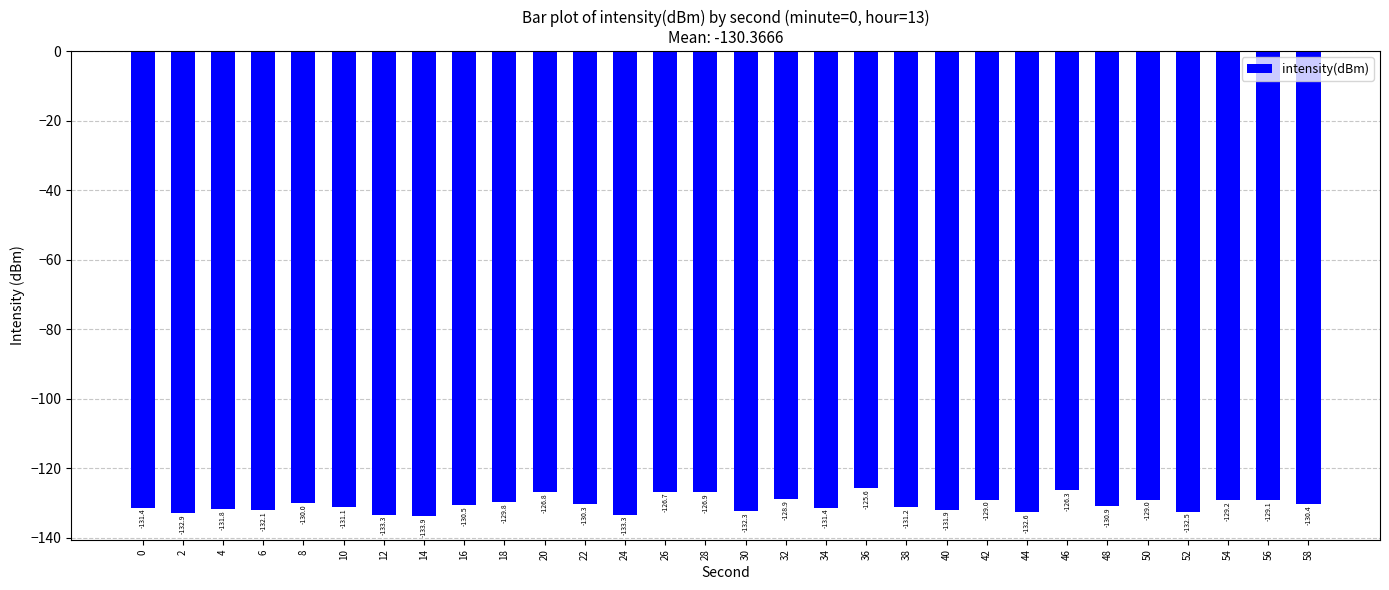

Is it true that the value at 56 is -129.1?

True